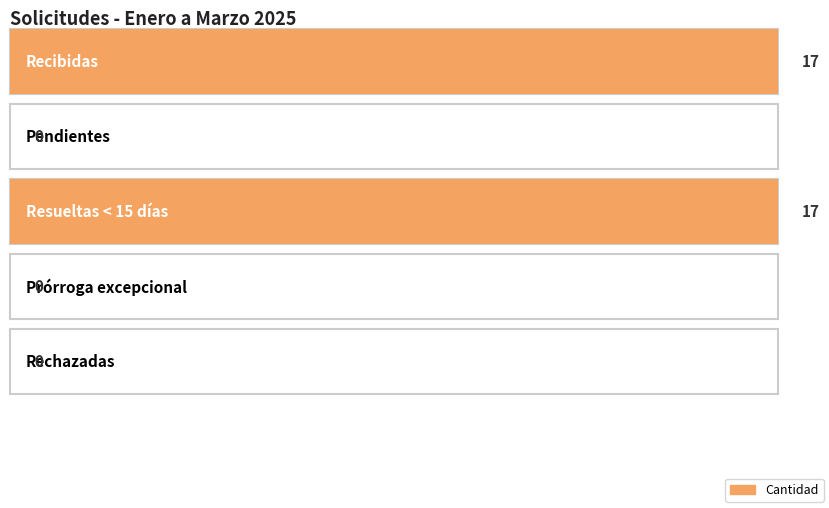

Reading left to right, extract all data points from this chart.

17	0	17	0	0